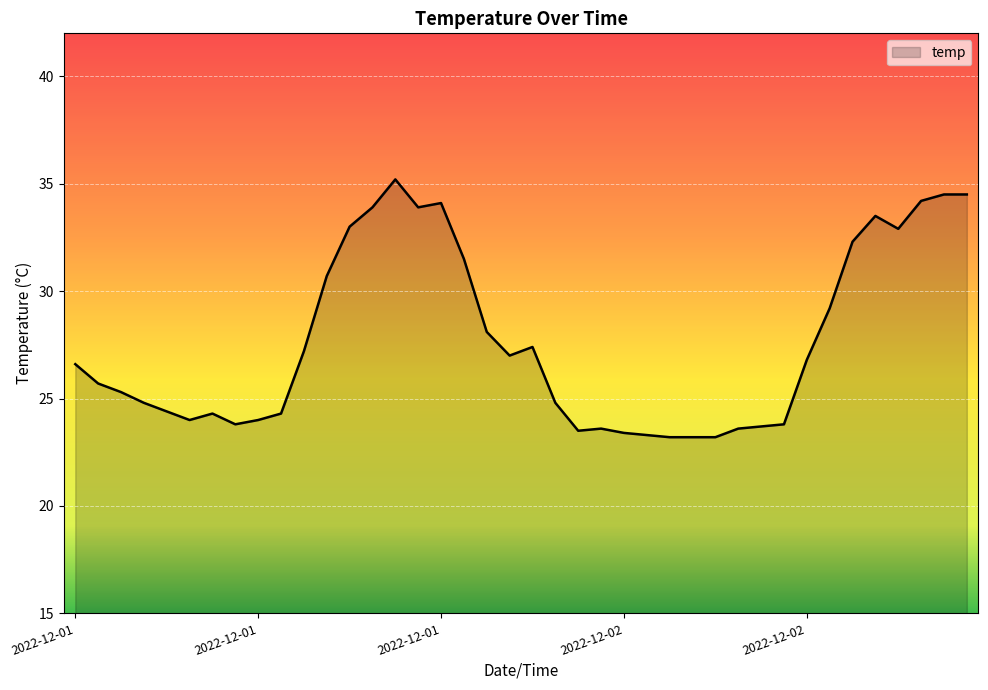

What is the maximum value shown in the chart?

35.2